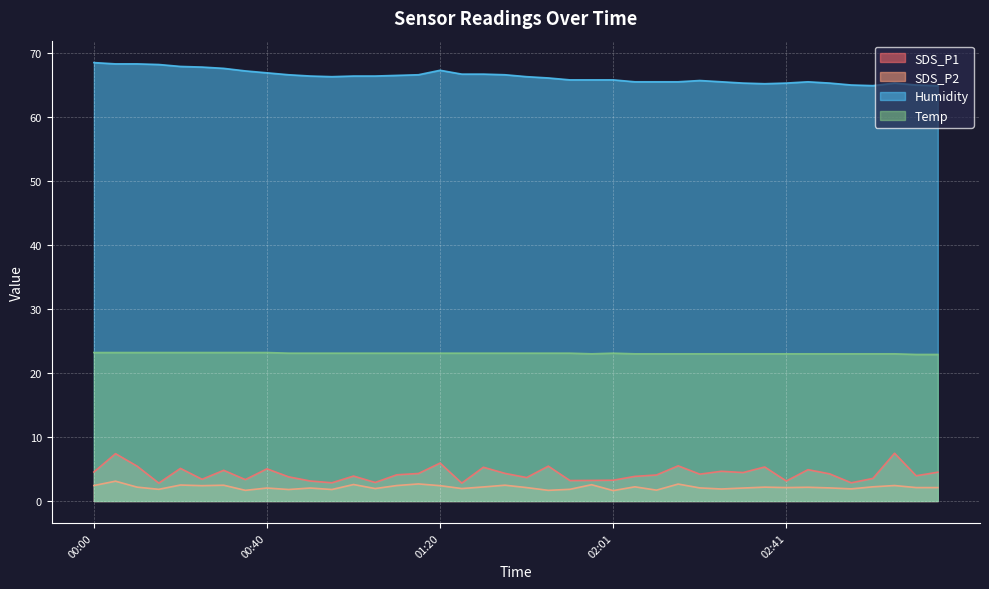

What is the highest value of the SDS_P2 series?

3.1